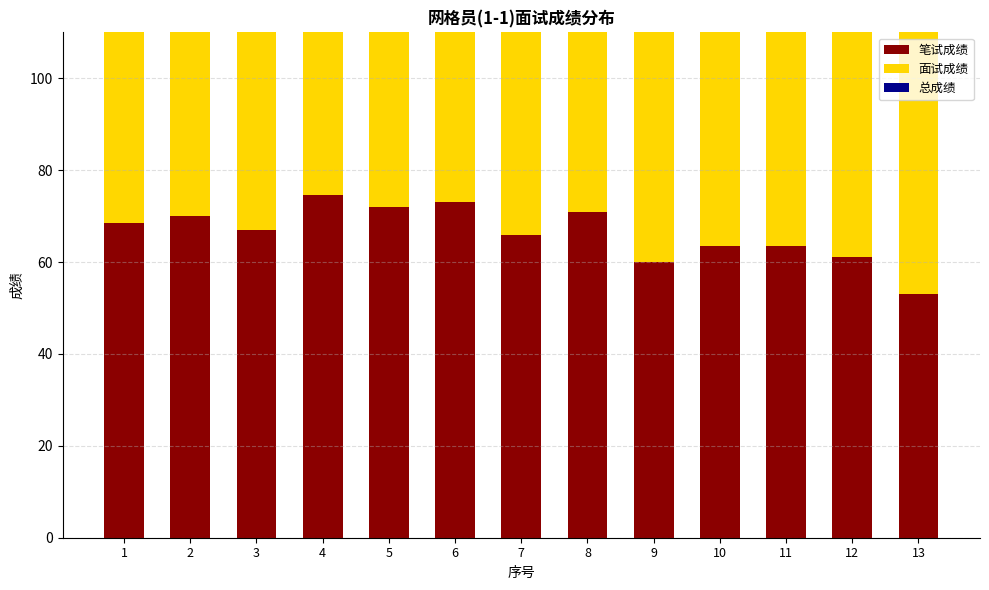

At which label is 笔试成绩 closest to 63?

10